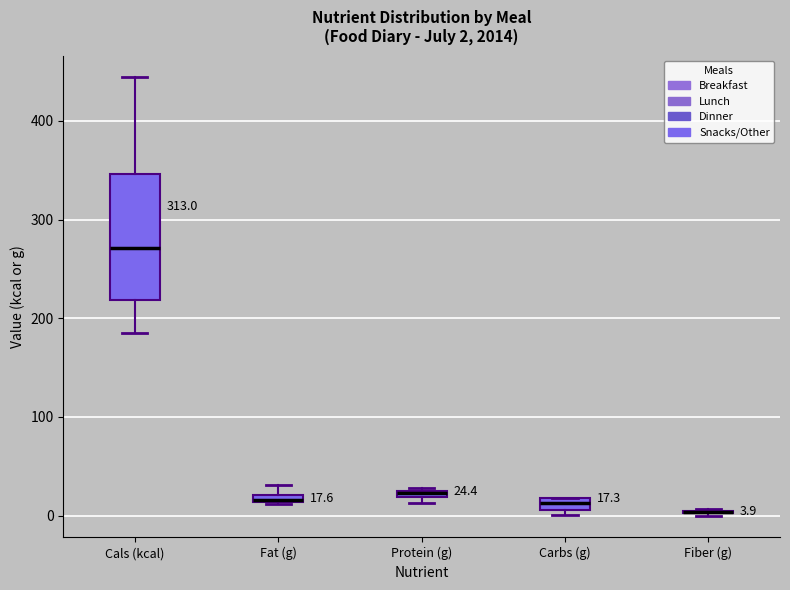

Which box is the tallest, from its lower edge to its upper edge?

Cals (kcal)